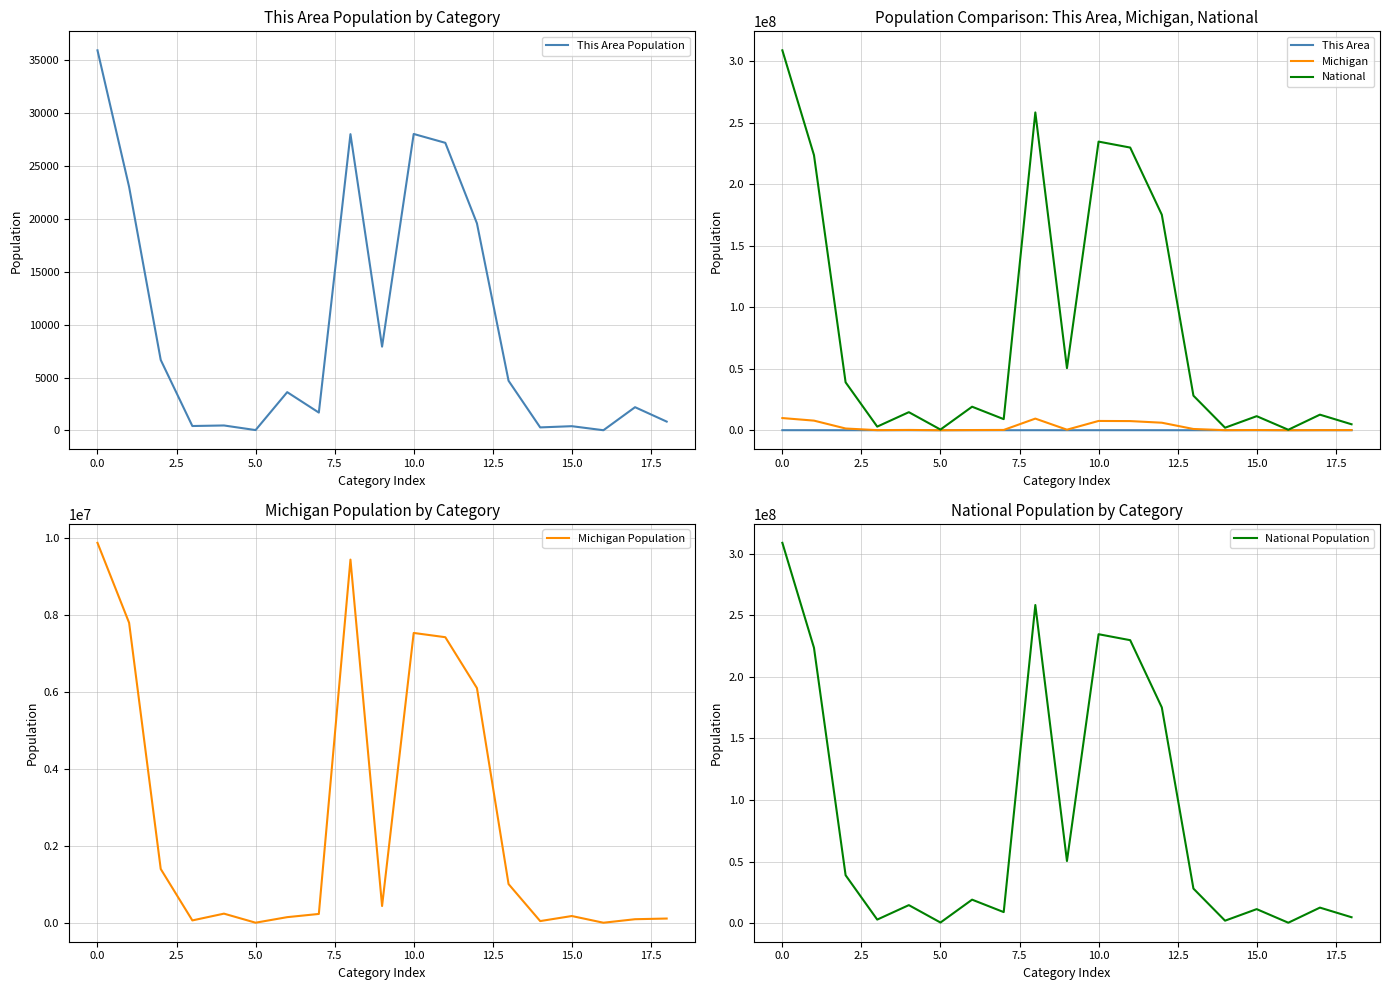

The value of Michigan at 11 is 11082269. True or false?

False